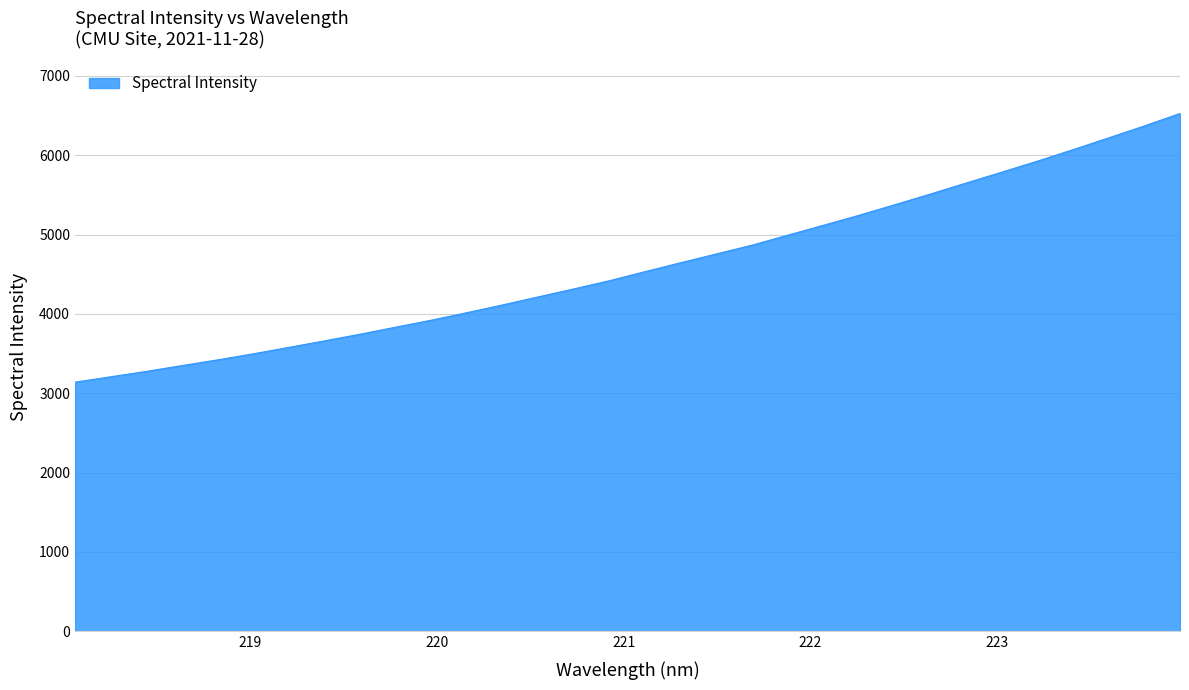

What is the maximum value shown in the chart?

6524.7